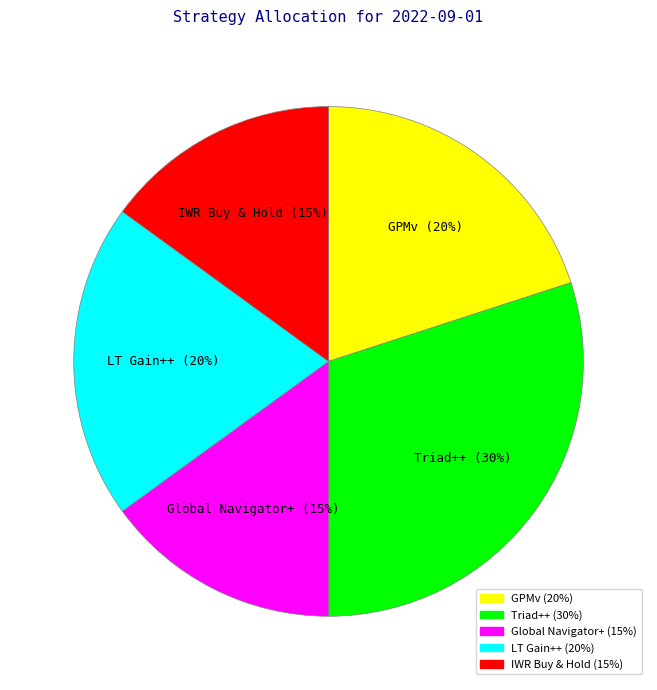

Is there a majority slice in this chart?

No